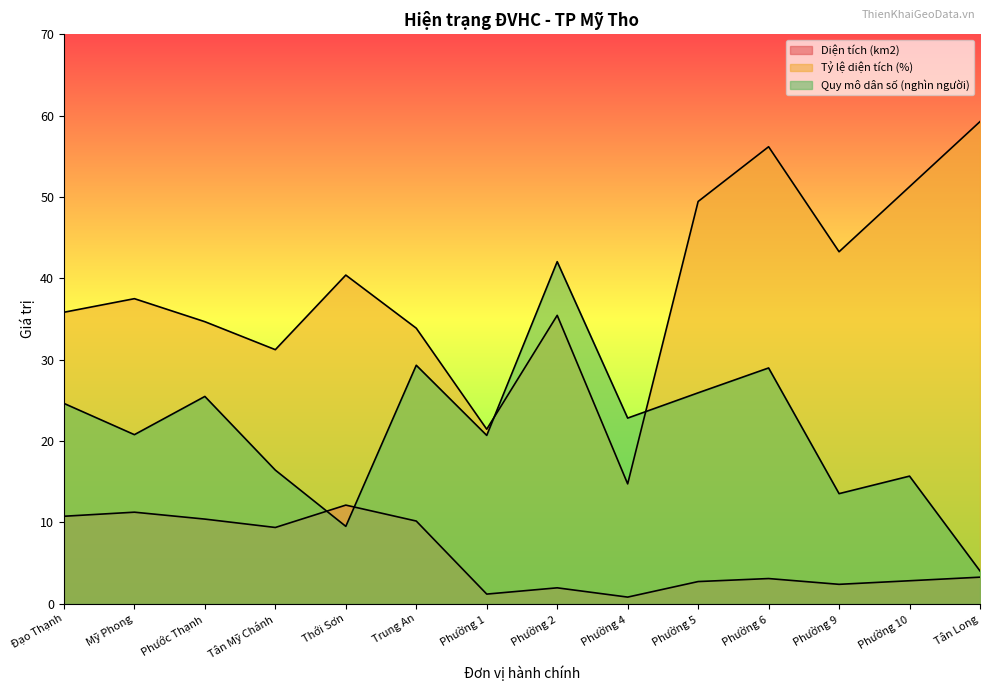

What is the difference between the maximum and minimum values in the Diện tích (km2) series?

11.3